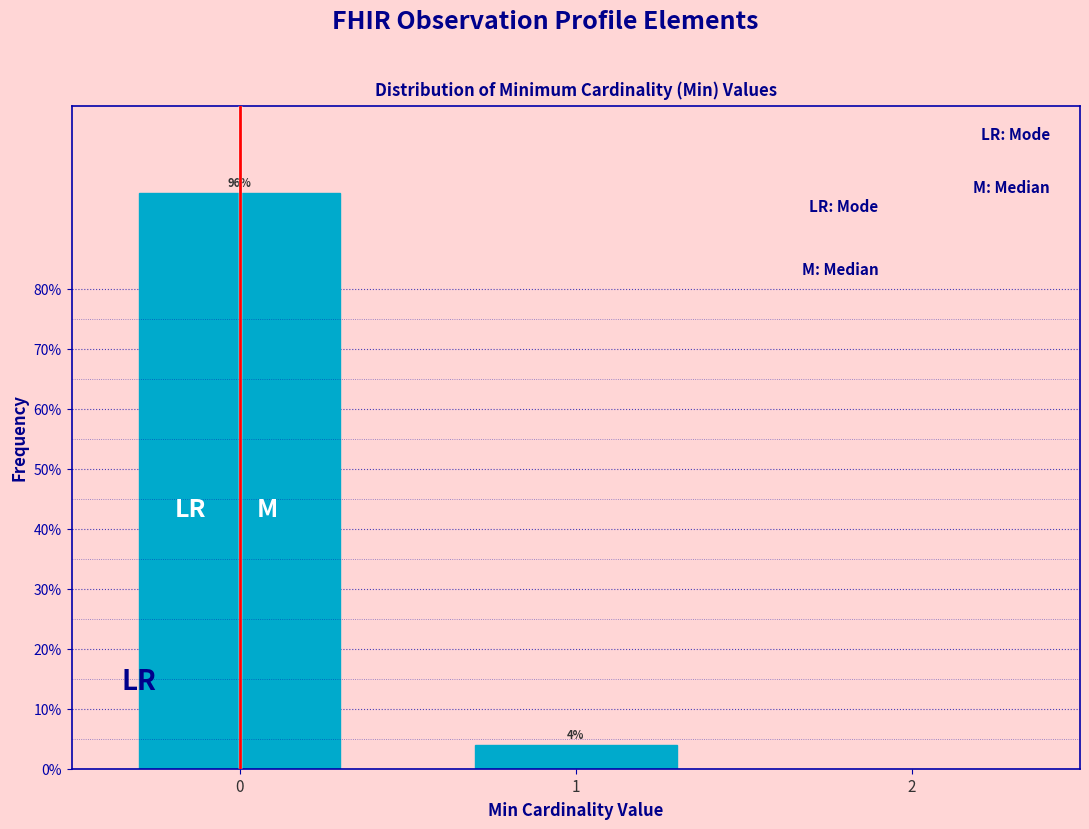

Reading right to left, what are all the values shown in this chart?

4	96